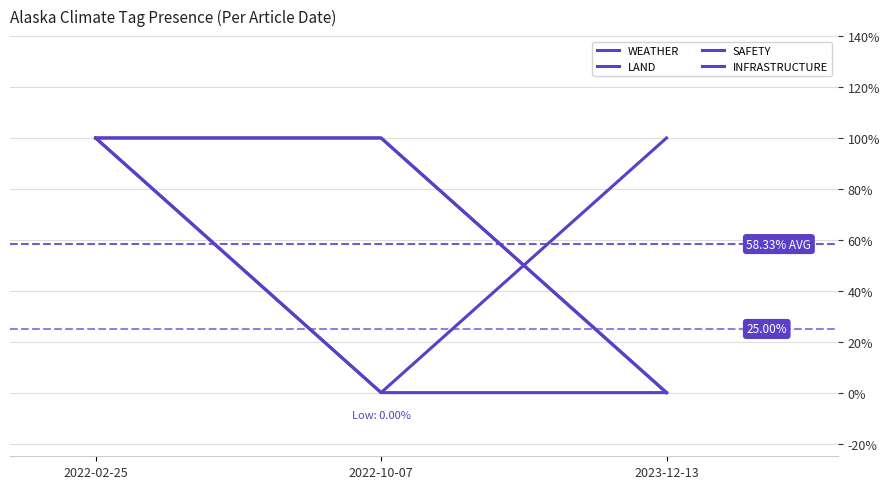

What is the average value of the LAND series?

1